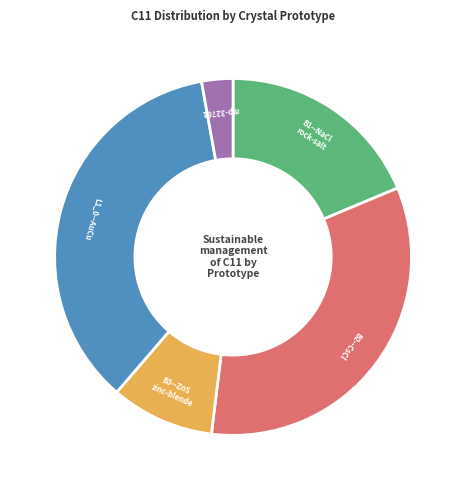

Is there a majority slice in this chart?

No